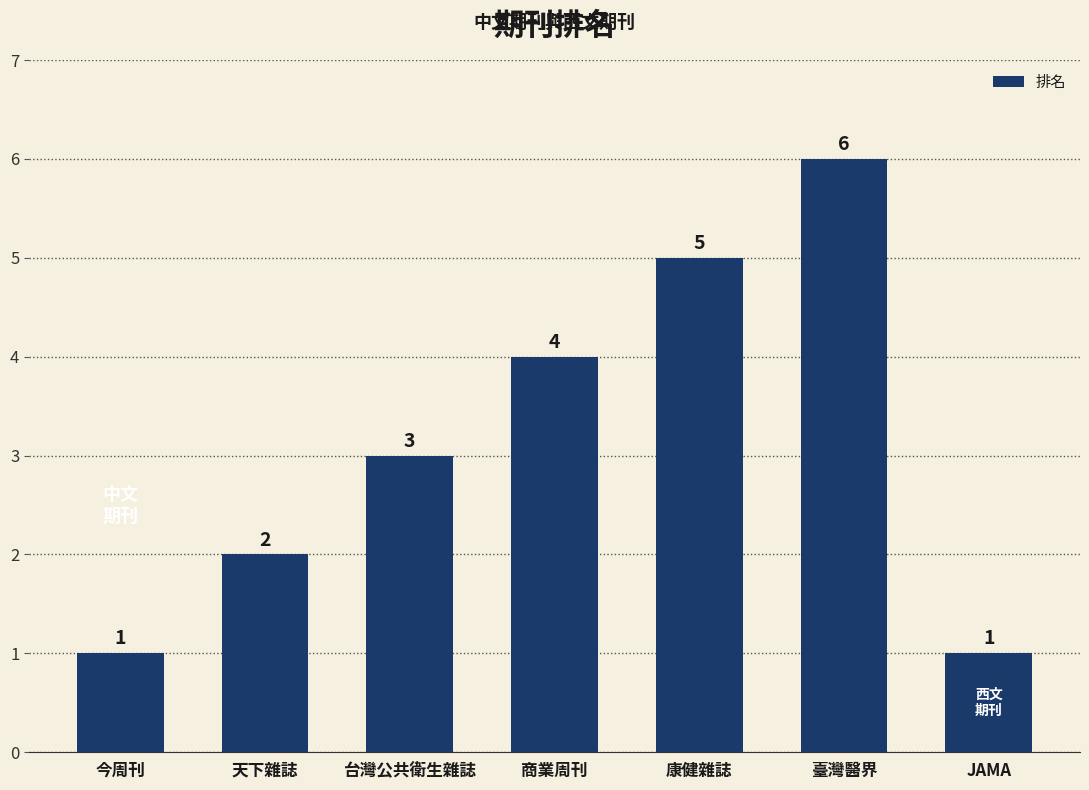

What is the label of the 1st bar from the right?

JAMA